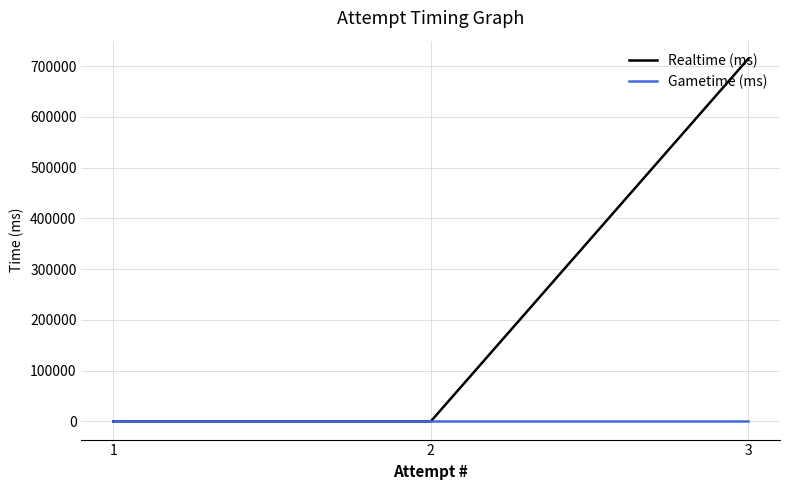

Rank the categories by Realtime (ms) value from lowest to highest.

2, 1, 3